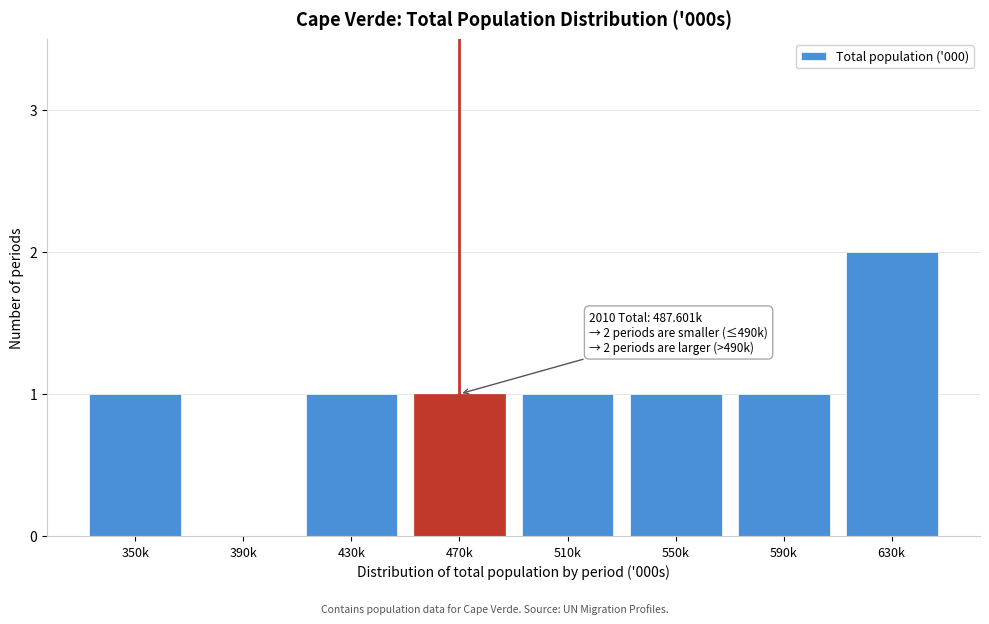

Reading left to right, extract all data points from this chart.

350k=1	390k=0	430k=1	470k=1	510k=1	550k=1	590k=1	630k=2